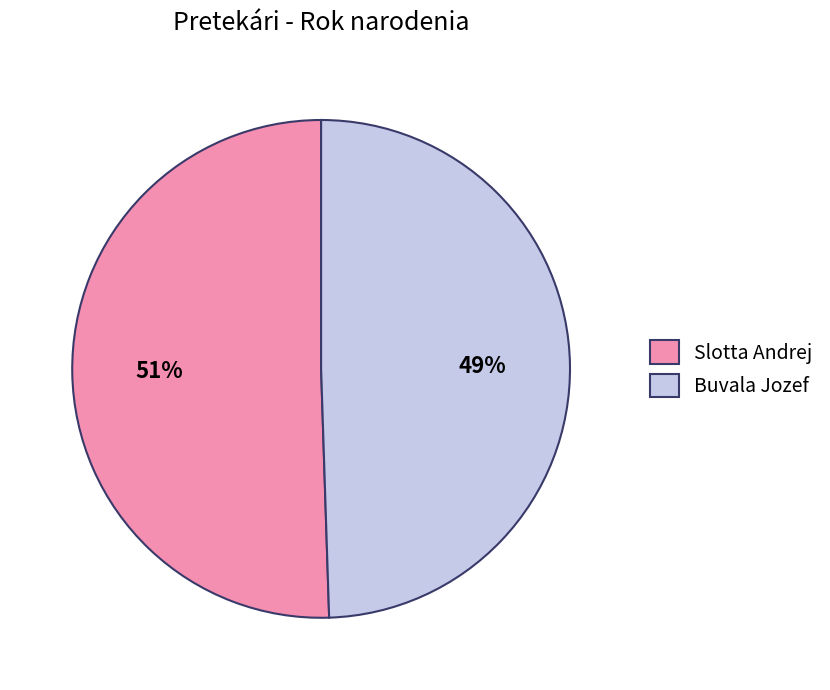

Is the sum of Slotta Andrej and Buvala Jozef greater than half?

Yes